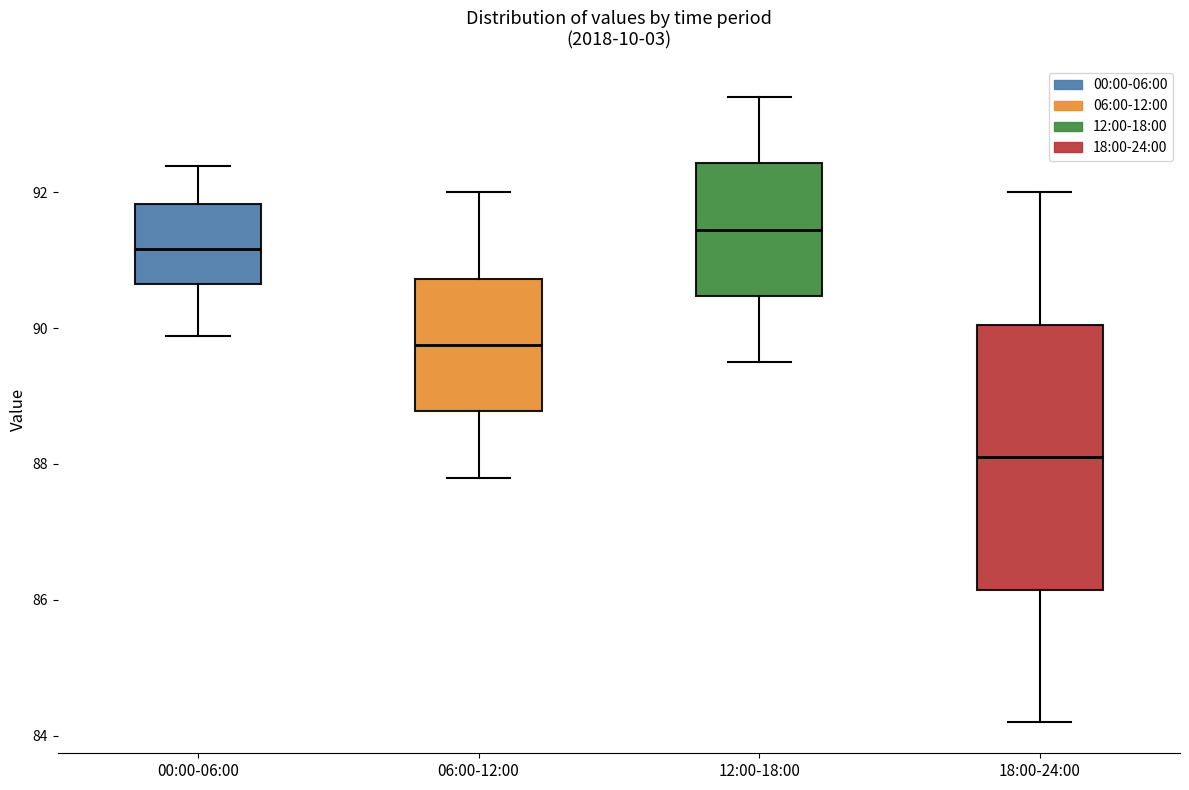

Where does the median line of the box for 06:00-12:00 sit on the y-axis? The values are not printed on the chart, so give them approximately, as read against the axis.

89.8